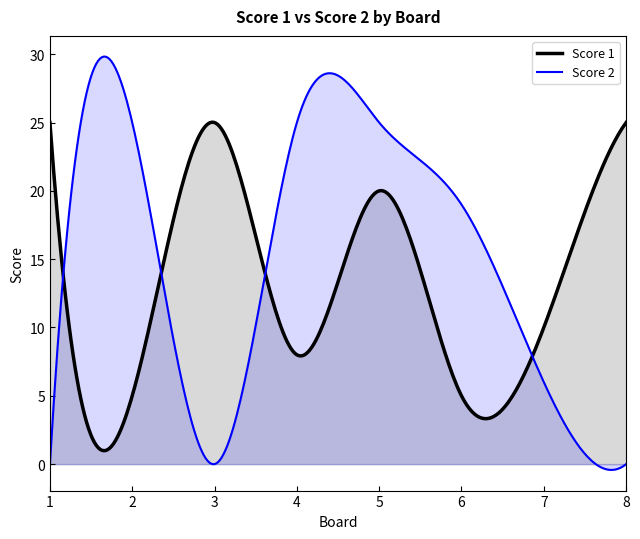

True or false: Score 1 has more than 2 interior local peaks.

False